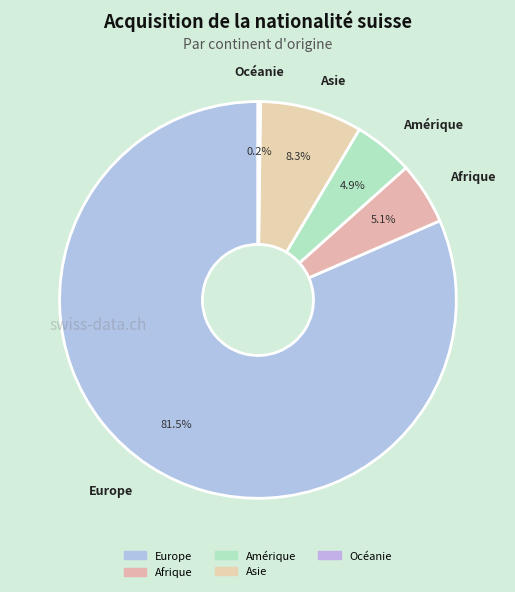

What is the majority slice?

Europe